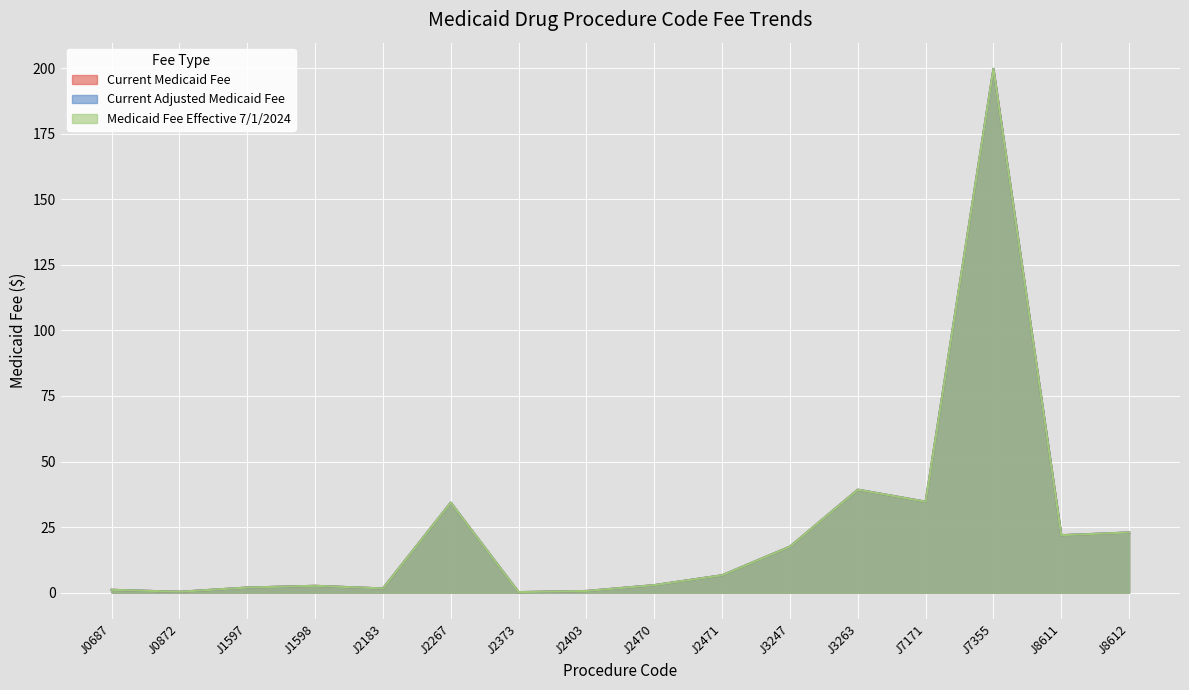

True or false: Current Medicaid Fee and Current Adjusted Medicaid Fee intersect in this chart.

False